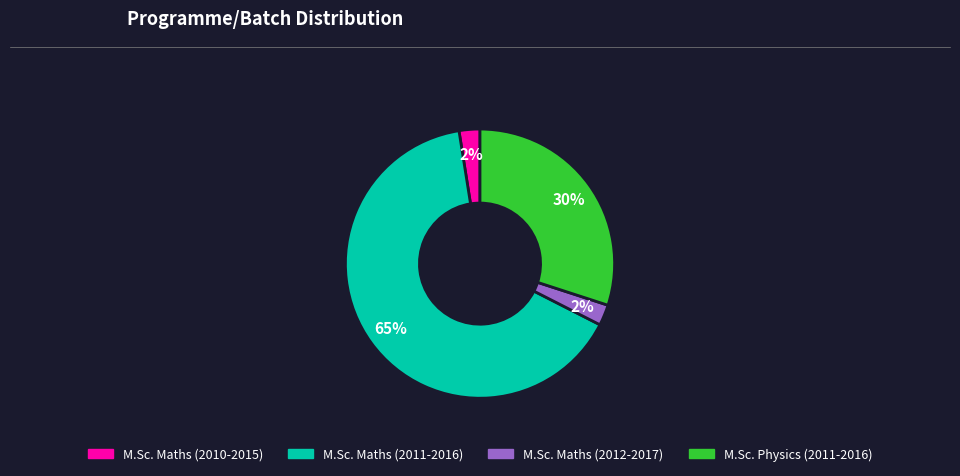

Is there any slice that represents more than half of the pie?

Yes